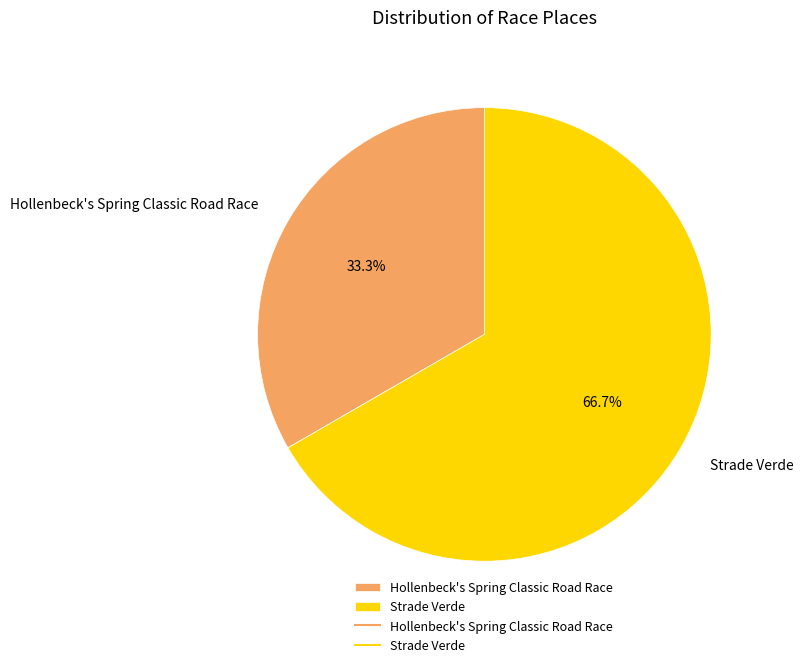

What is the smallest slice in the pie chart?

Hollenbeck's Spring Classic Road Race